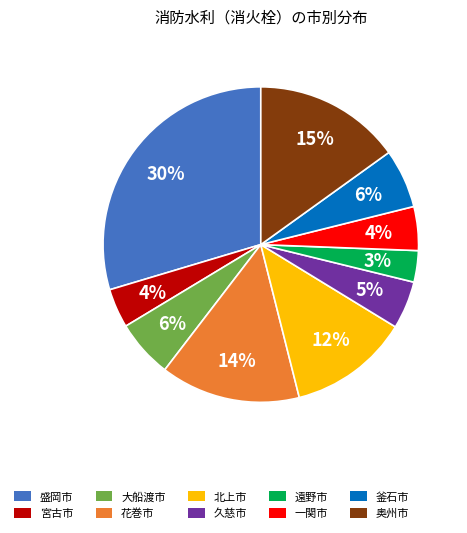

To the nearest percent, what is the average slice percentage?

10%